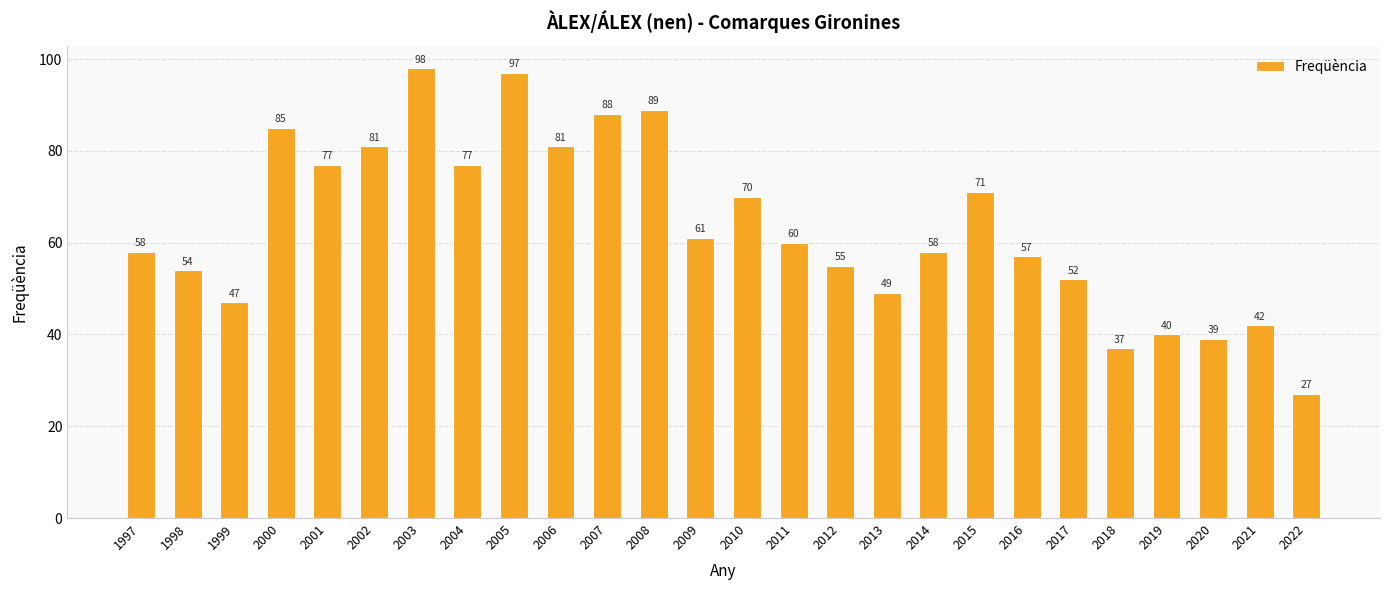

Which category has the lowest value across all series?

2022